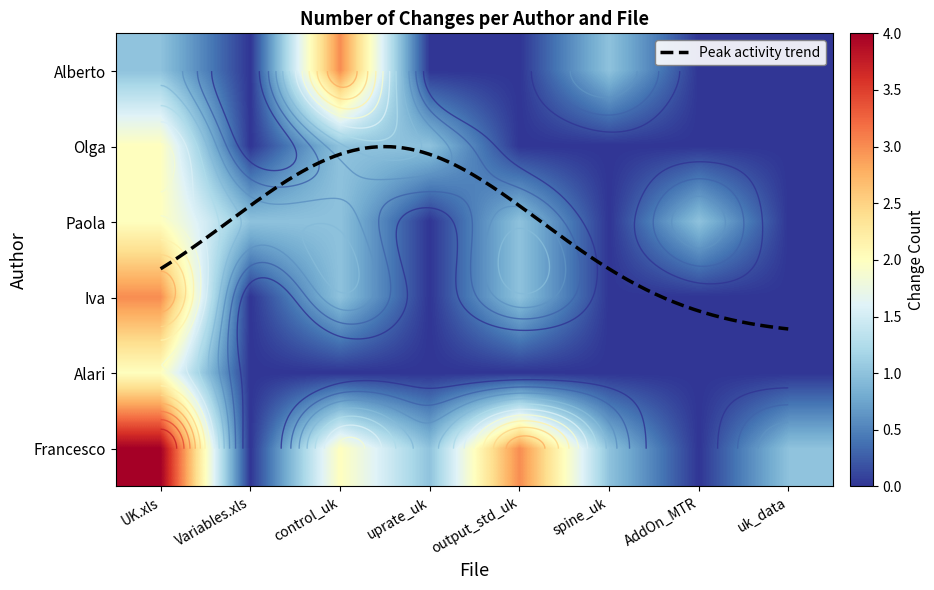

Reading right to left, transcribe all the data shown in this chart.

Francesco: 1	0	1	3	1	2	0	4
Alari: 0	0	0	0	0	0	0	2
Iva: 0	0	0	1	0	1	0	3
Paola: 0	1	0	1	0	1	1	2
Olga: 0	0	0	0	1	1	0	2
Alberto: 0	0	1	0	0	3	0	1